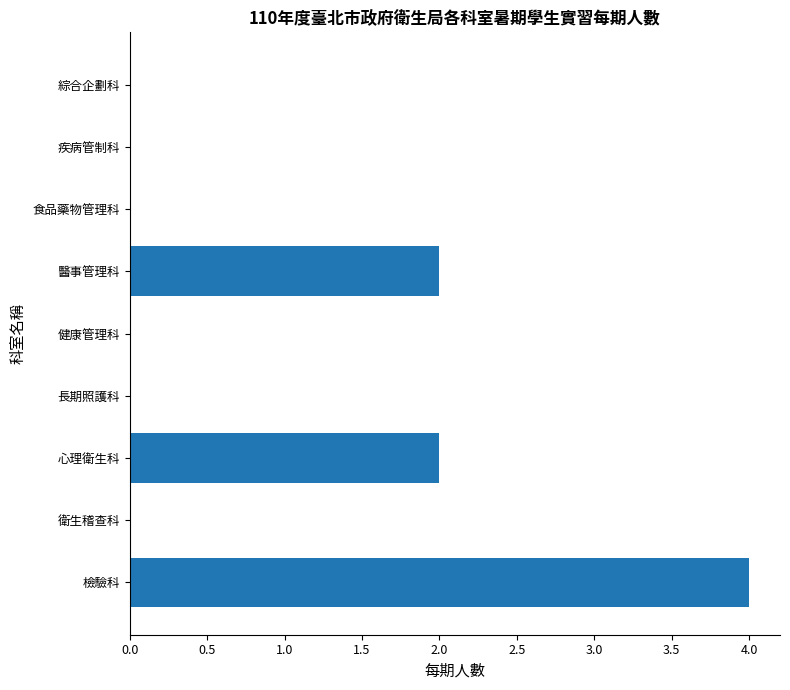

Count the number of data series in this chart.

1